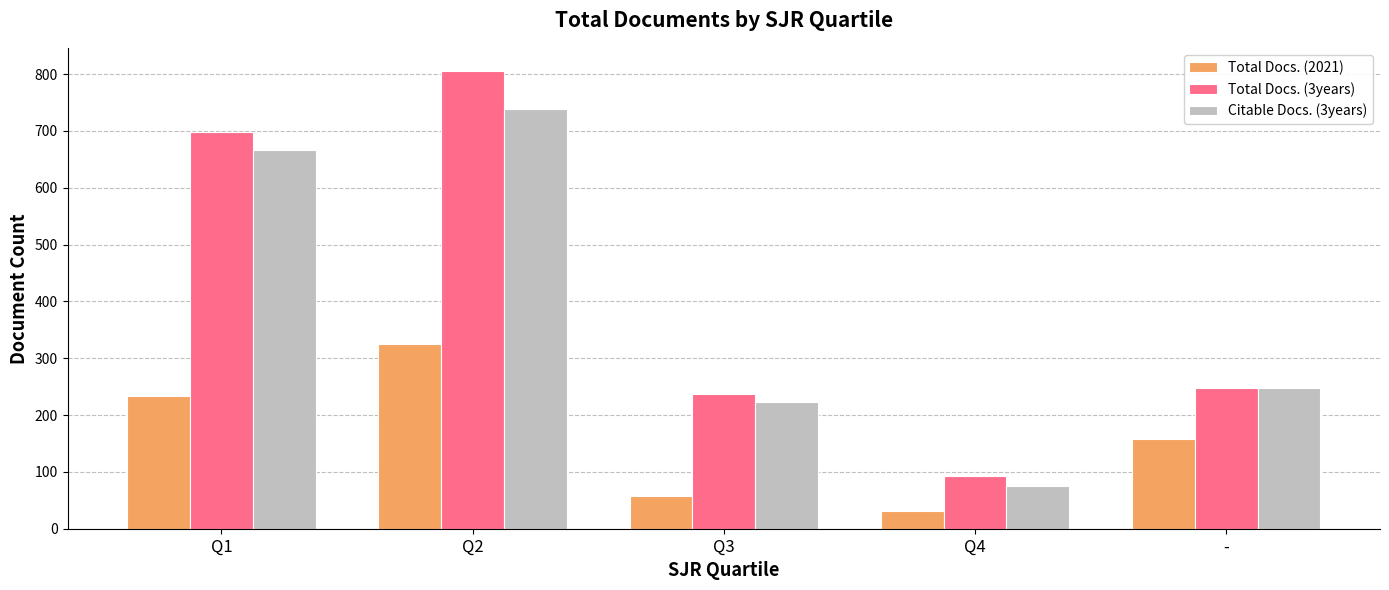

At which label is Total Docs. (3years) closest to 449?

-